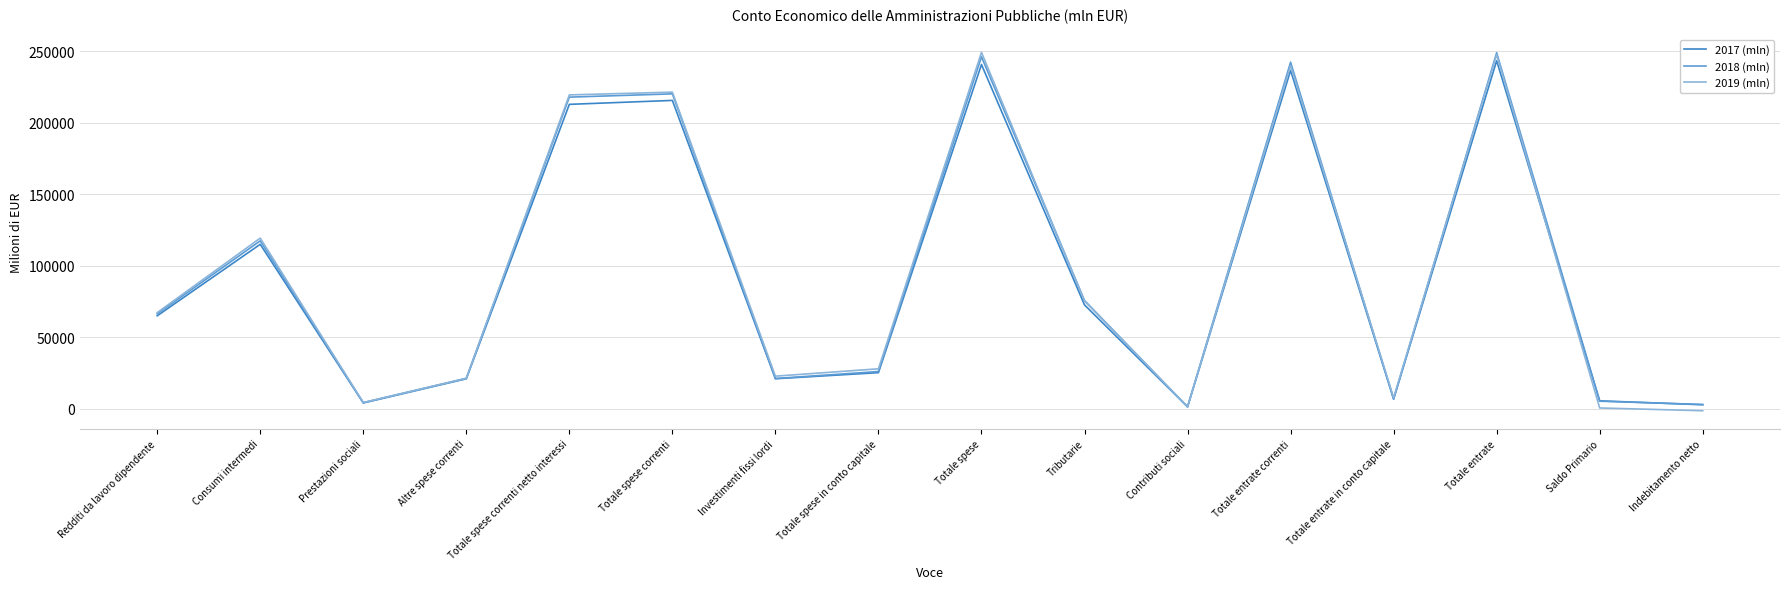

The 2018 (mln) series shows 148952 at Totale spese correnti netto interessi. True or false?

False